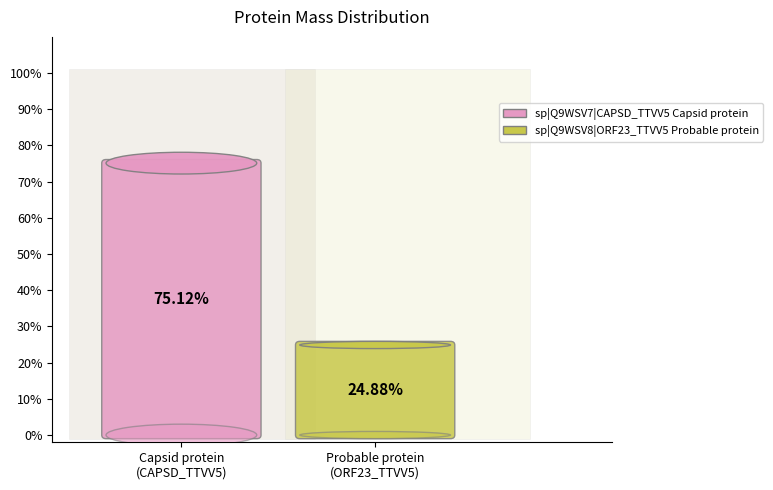

To the nearest percent, what is the difference between the largest and smallest slice percentages?

50%